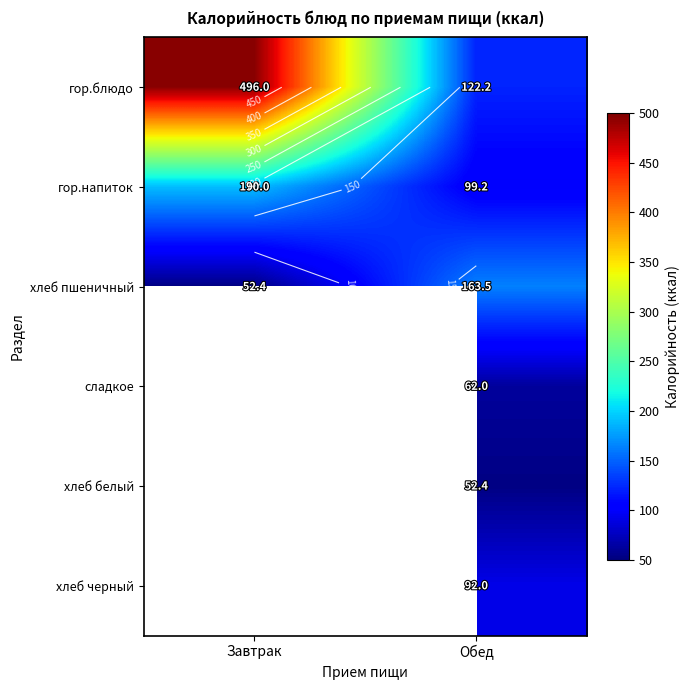

At how many categories does at least one series exceed 320?

1